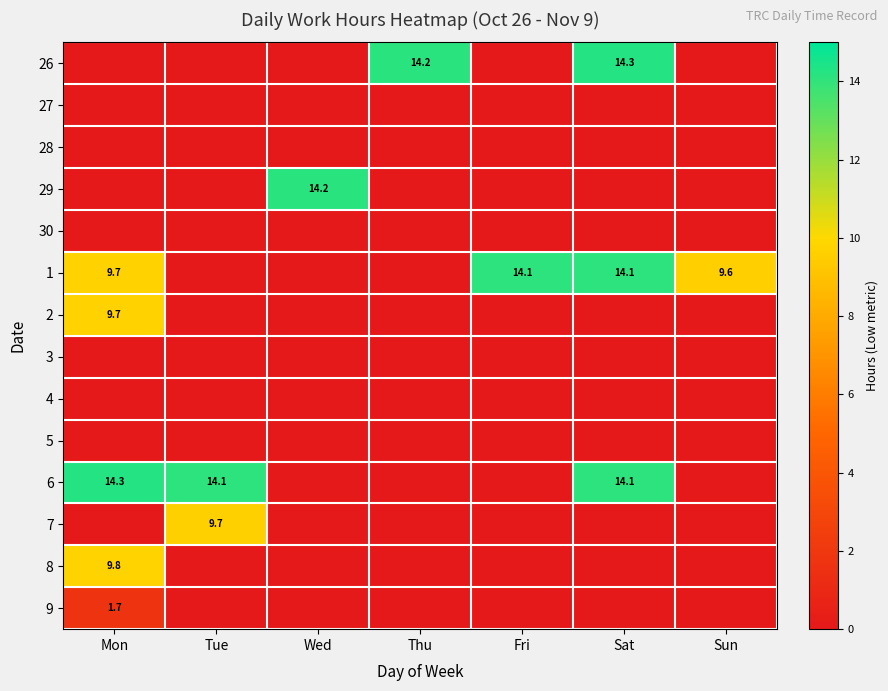

The value of 6 at Mon is 14.3. True or false?

True